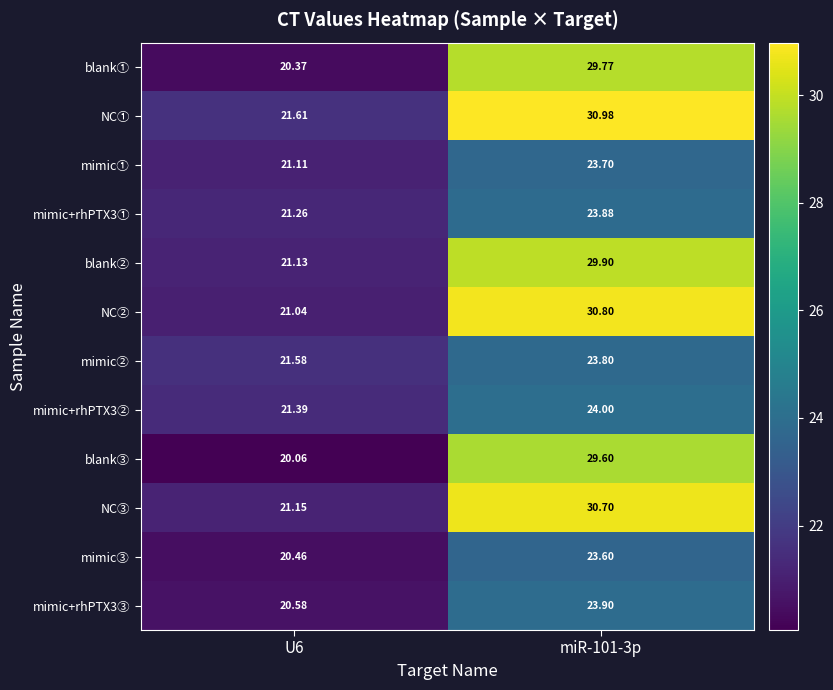

At how many categories does at least one series exceed 22?

1